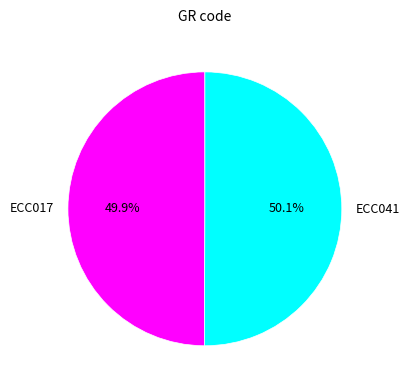

Approximately how many times larger is the value at ECC041 compared to ECC017?

1.0